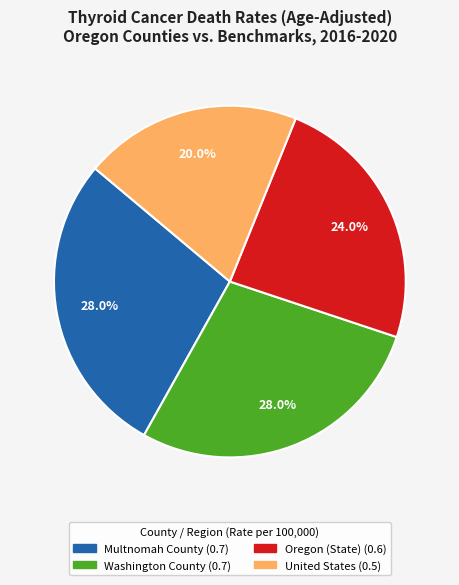

To the nearest percent, what is the combined percentage of Oregon (State) and Washington County?

52%